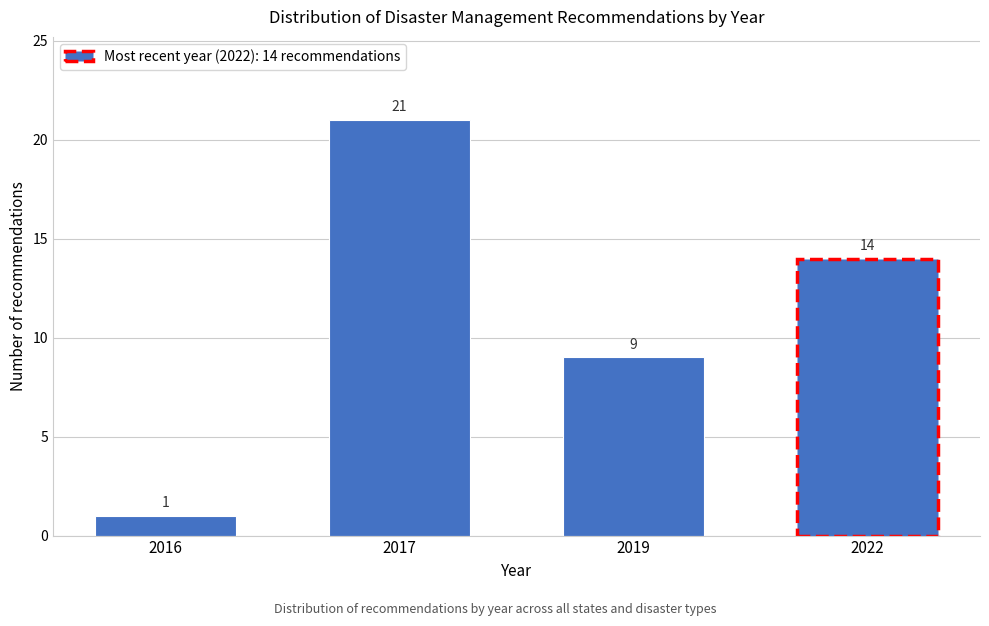

Reading left to right, what are all the values shown in this chart?

2016=1	2017=21	2019=9	2022=14